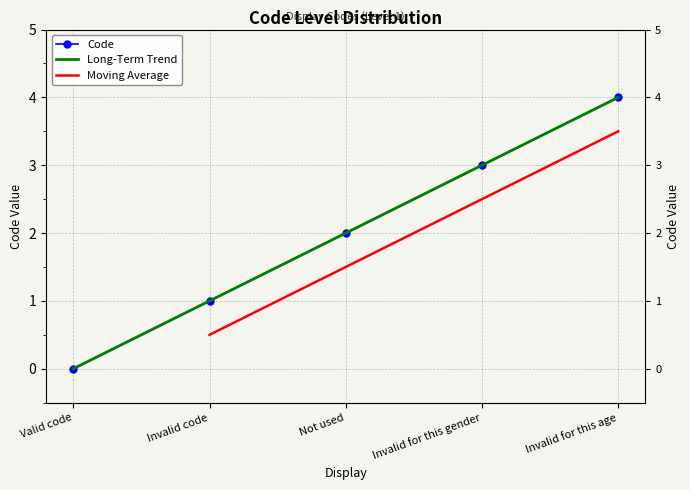

How many values are below 2?

2